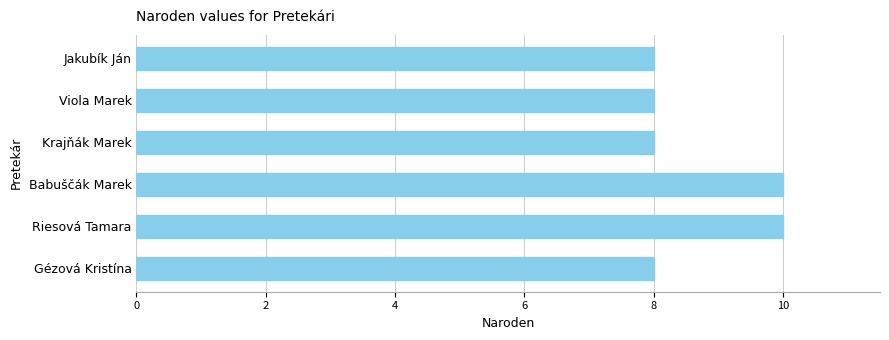

The value at Viola Marek is 8. True or false?

True